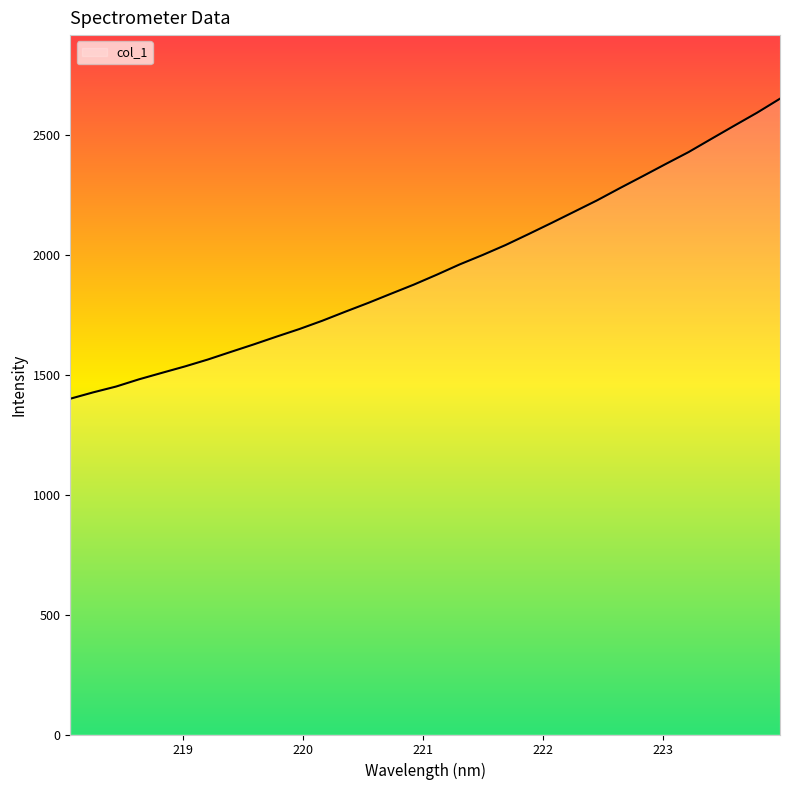

What is the difference between the maximum and minimum values?

1250.7